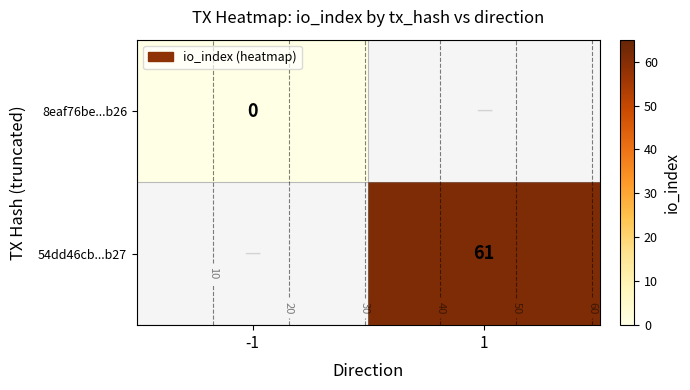

True or false: 54dd46cb...b27 has a value of 35.4 at 1.

False